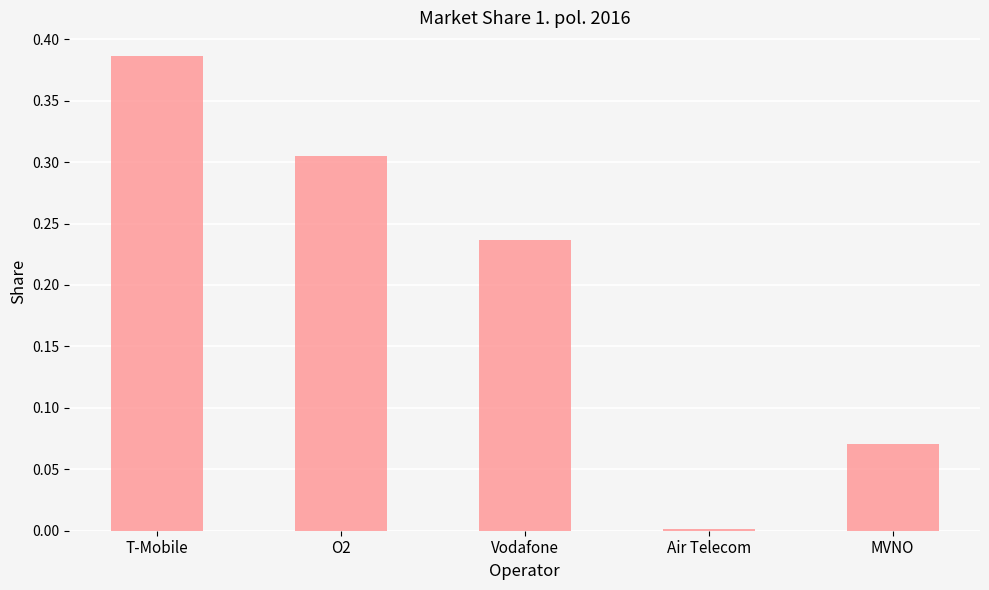

Are the bars horizontal?

No